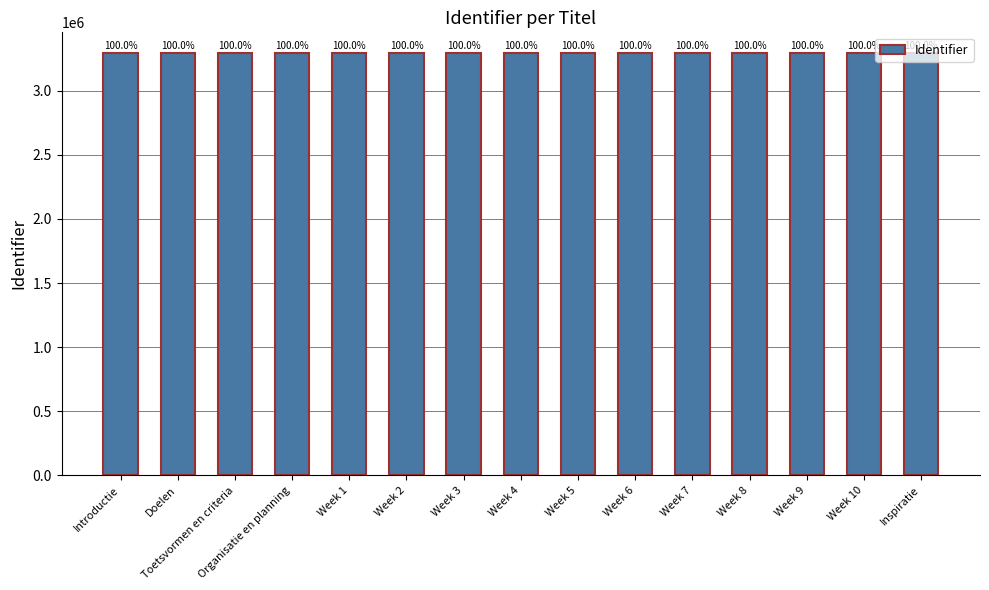

Reading left to right, extract all data points from this chart.

Introductie=3291876	Doelen=3291878	Toetsvormen en criteria=3291880	Organisatie en planning=3291883	Week 1=3291884	Week 2=3291886	Week 3=3291888	Week 4=3291890	Week 5=3291892	Week 6=3291895	Week 7=3291897	Week 8=3291899	Week 9=3291901	Week 10=3291903	Inspiratie=3291905